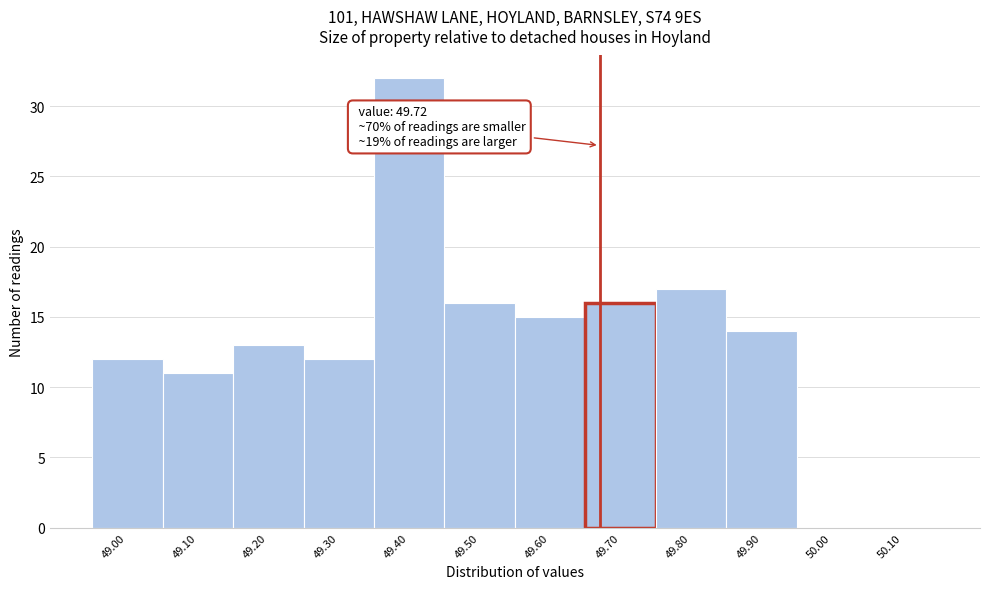

Reading left to right, what are all the values shown in this chart?

49.00=12	49.10=11	49.20=13	49.30=12	49.40=32	49.50=16	49.60=15	49.70=16	49.80=17	49.90=14	50.00=0	50.10=0